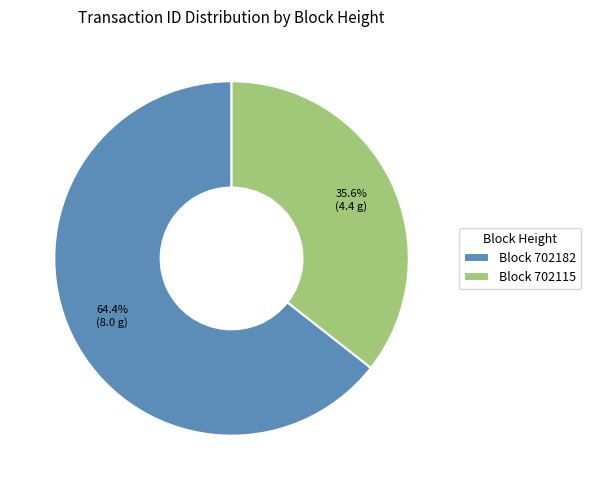

What is the ratio of the value at Block 702115 to the value at Block 702182?

0.6